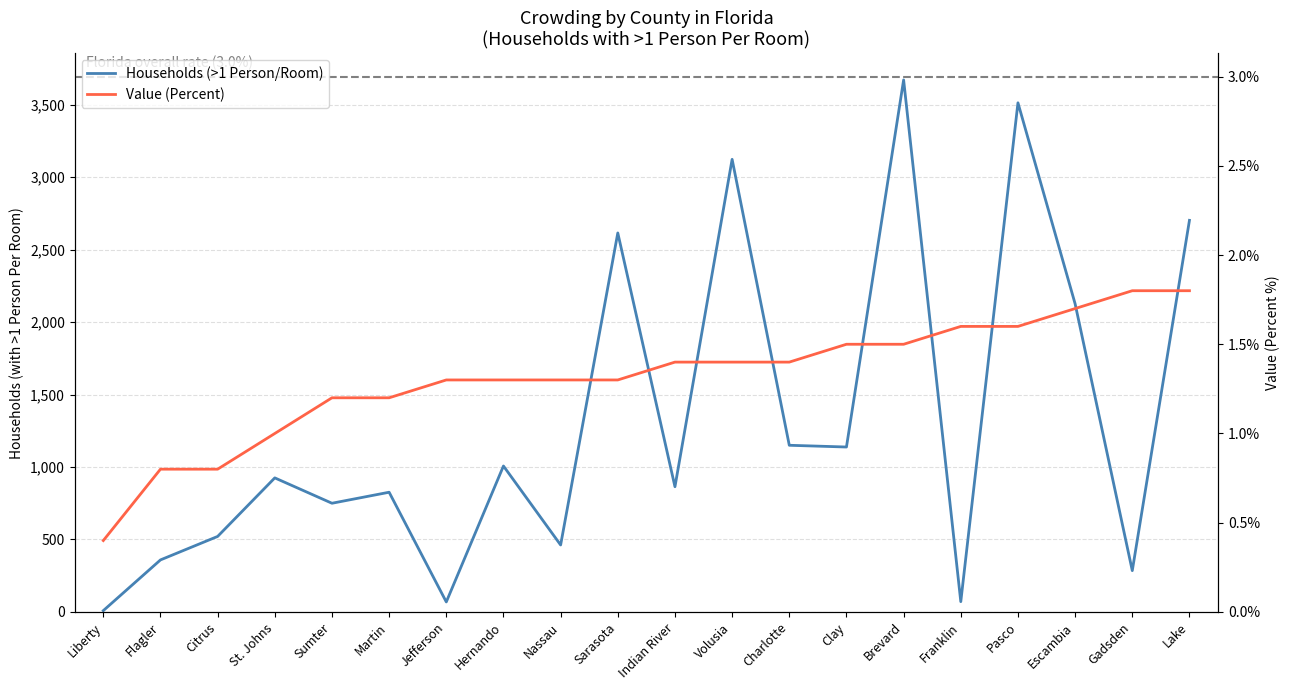

Rank the categories by Households (>1 Person/Room) value from highest to lowest.

Brevard, Pasco, Volusia, Lake, Sarasota, Escambia, Charlotte, Clay, Hernando, St. Johns, Indian River, Martin, Sumter, Citrus, Nassau, Flagler, Gadsden, Franklin, Jefferson, Liberty